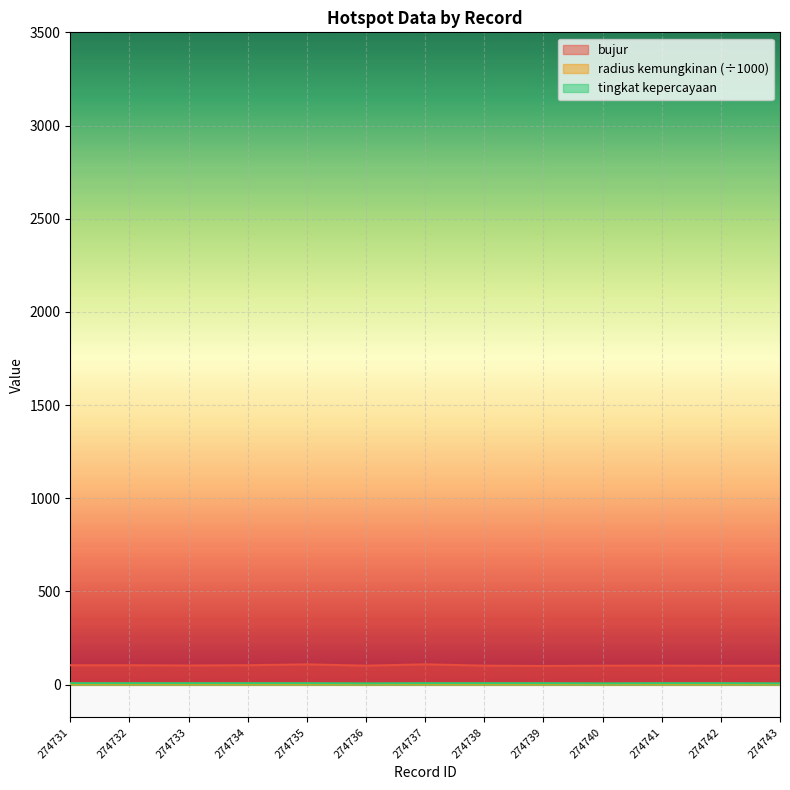

True or false: bujur and tingkat kepercayaan intersect in this chart.

False